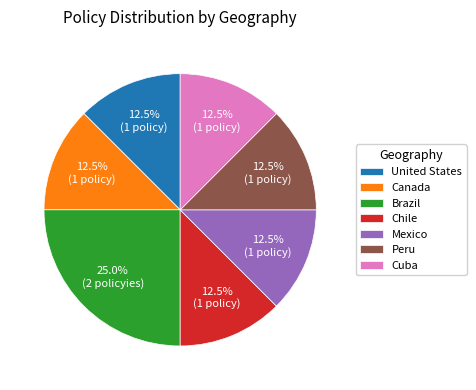

Which slice is the largest?

Brazil